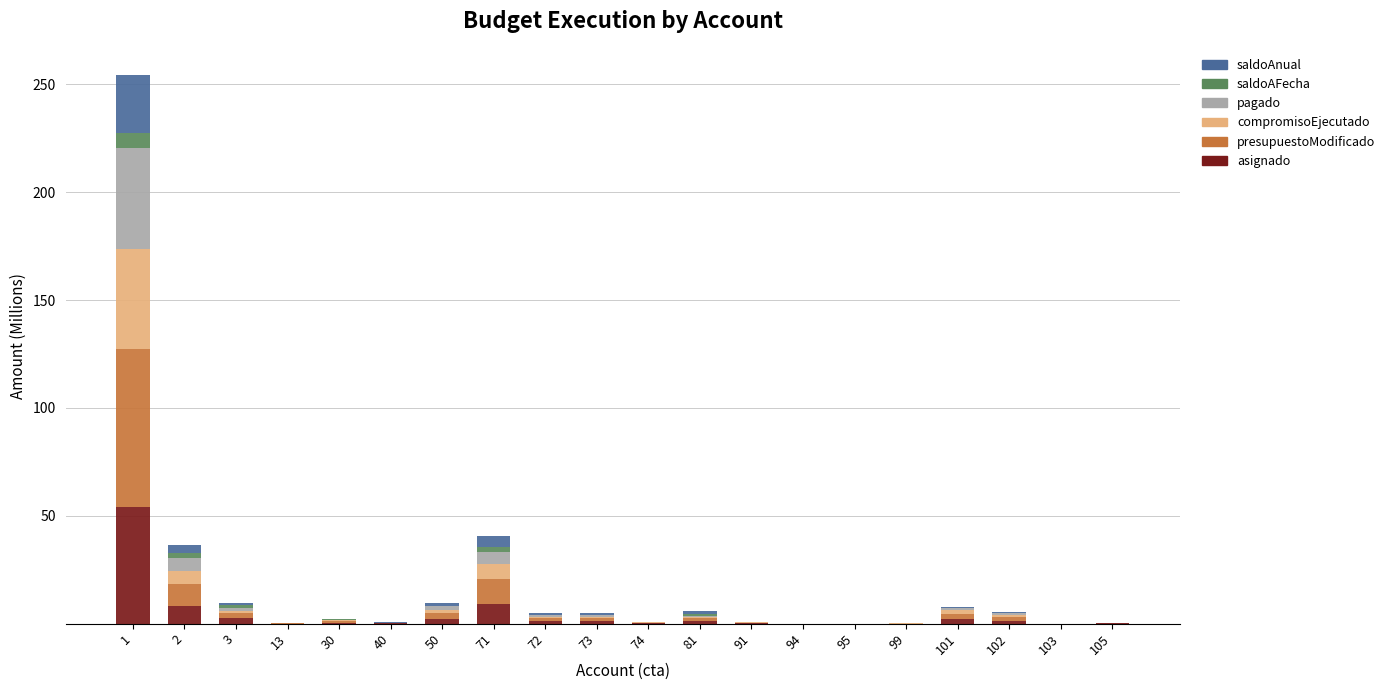

Are the bars grouped side by side (vs. stacked)?

No